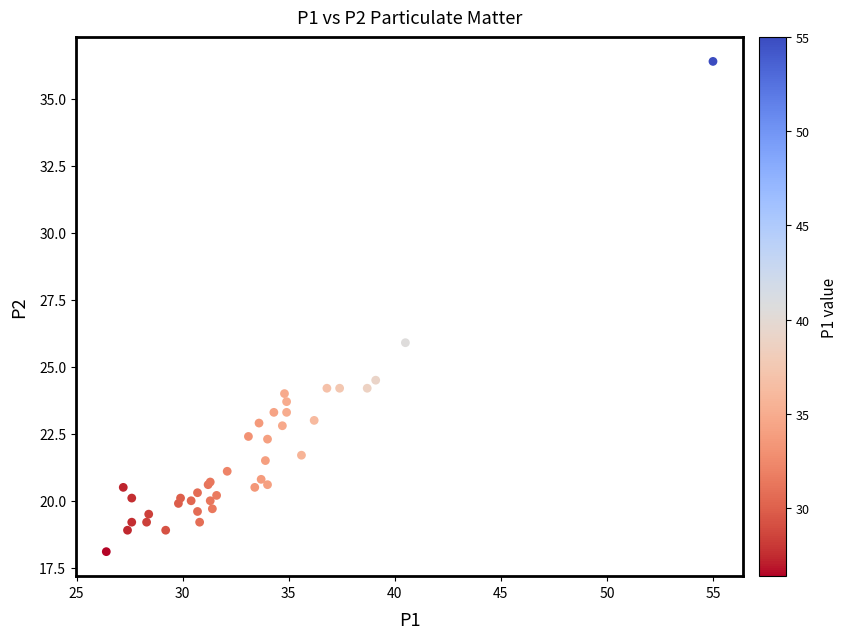

What Y value in the scatter plot is closest to 27?

25.9